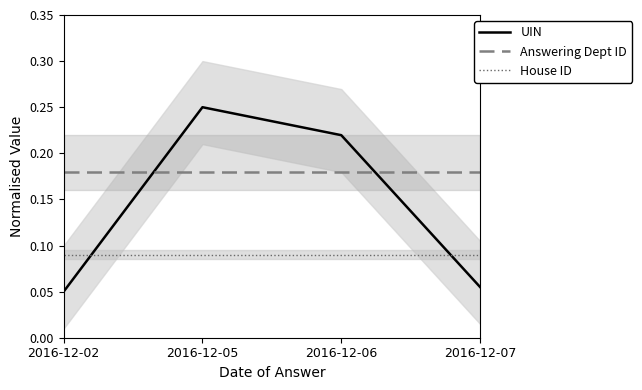

What is the value of the UIN point at the 4th from the left?

0.1